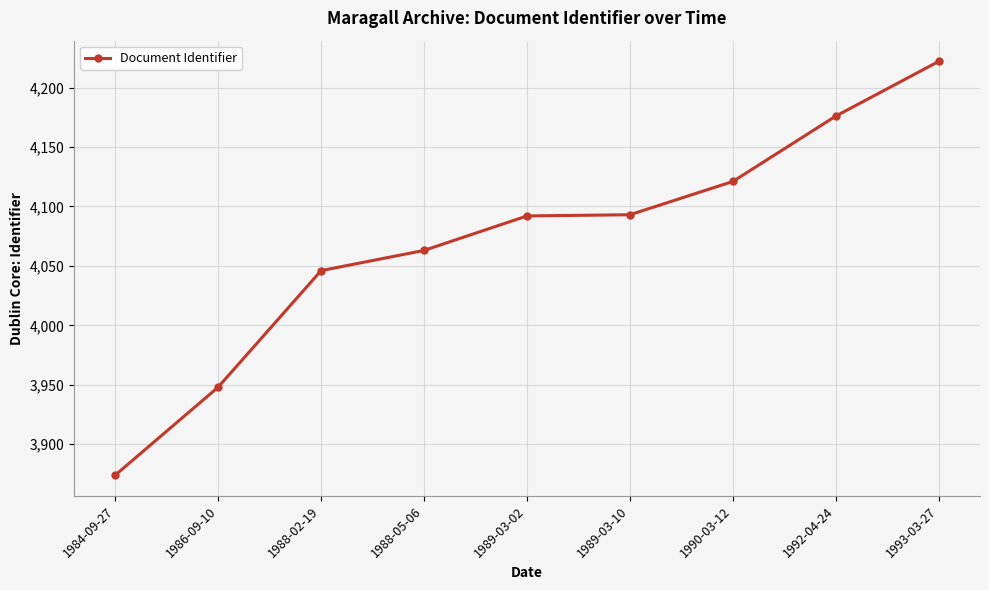

How many lines are shown in the chart?

1